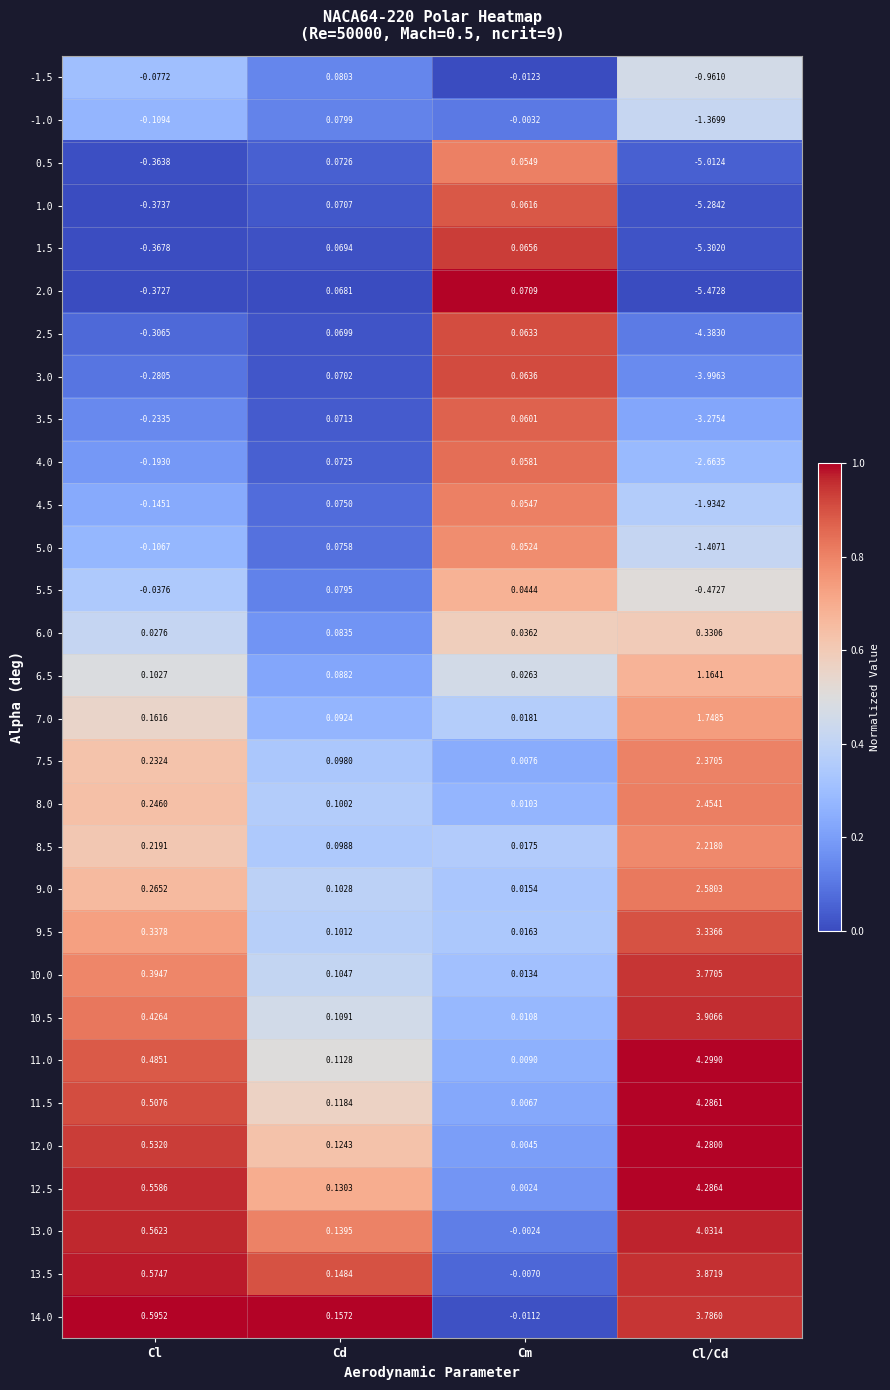

Which category has the lowest value in the 9.0 series?

Cm